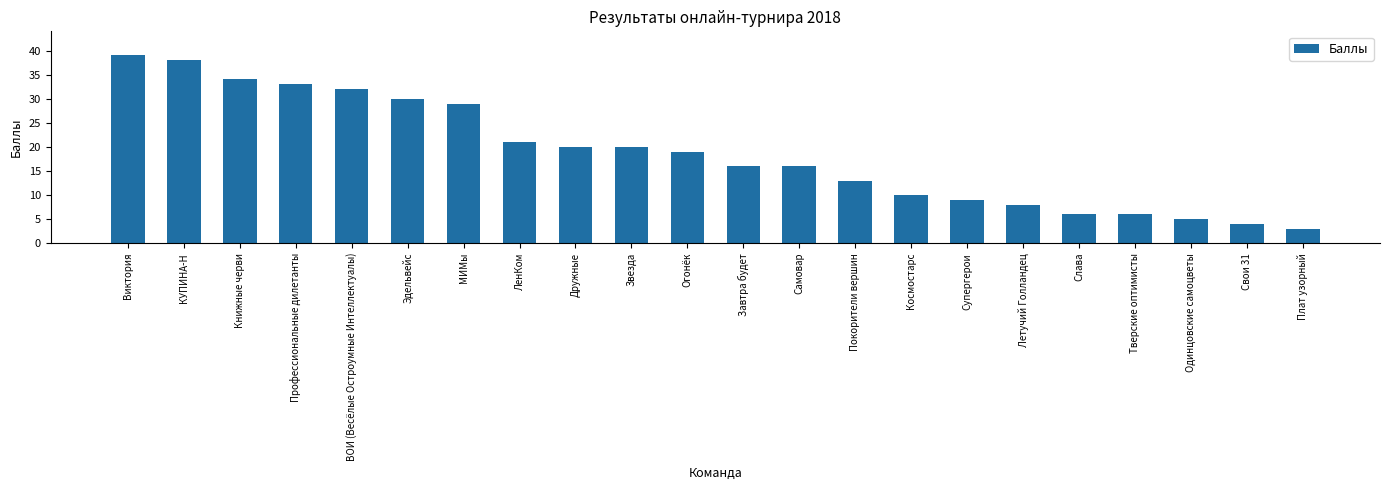

Count the number of data series in this chart.

1